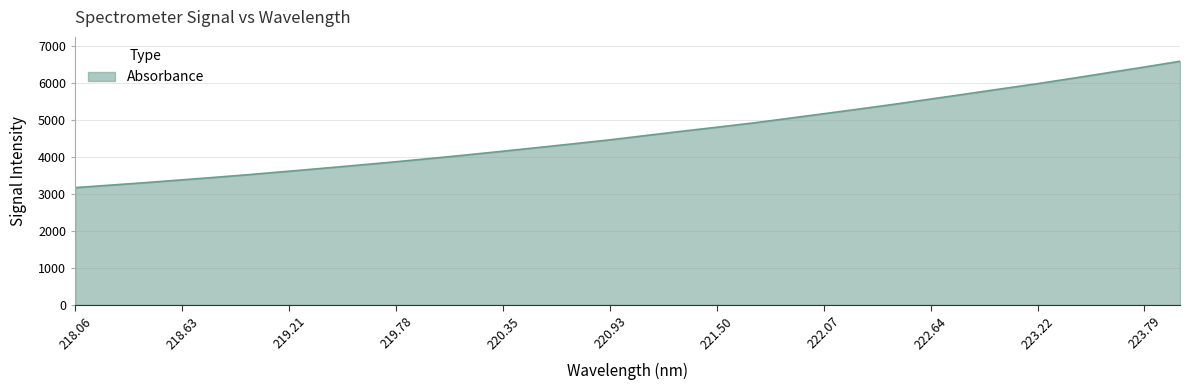

What is the smallest value displayed?

3173.5